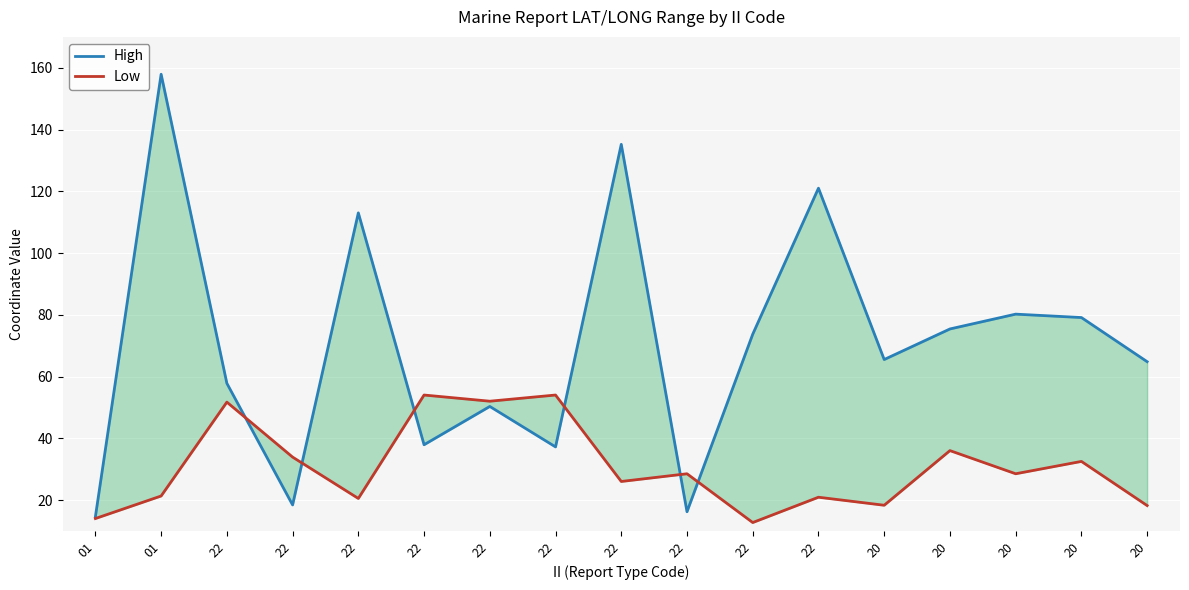

Which series has the largest range (max minus min)?

High